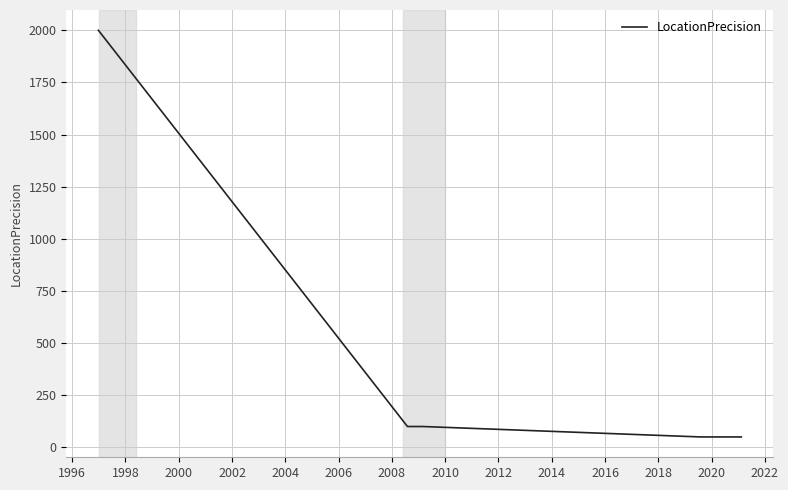

Reading left to right, what are all the values shown in this chart?

2000	100	100	50	50